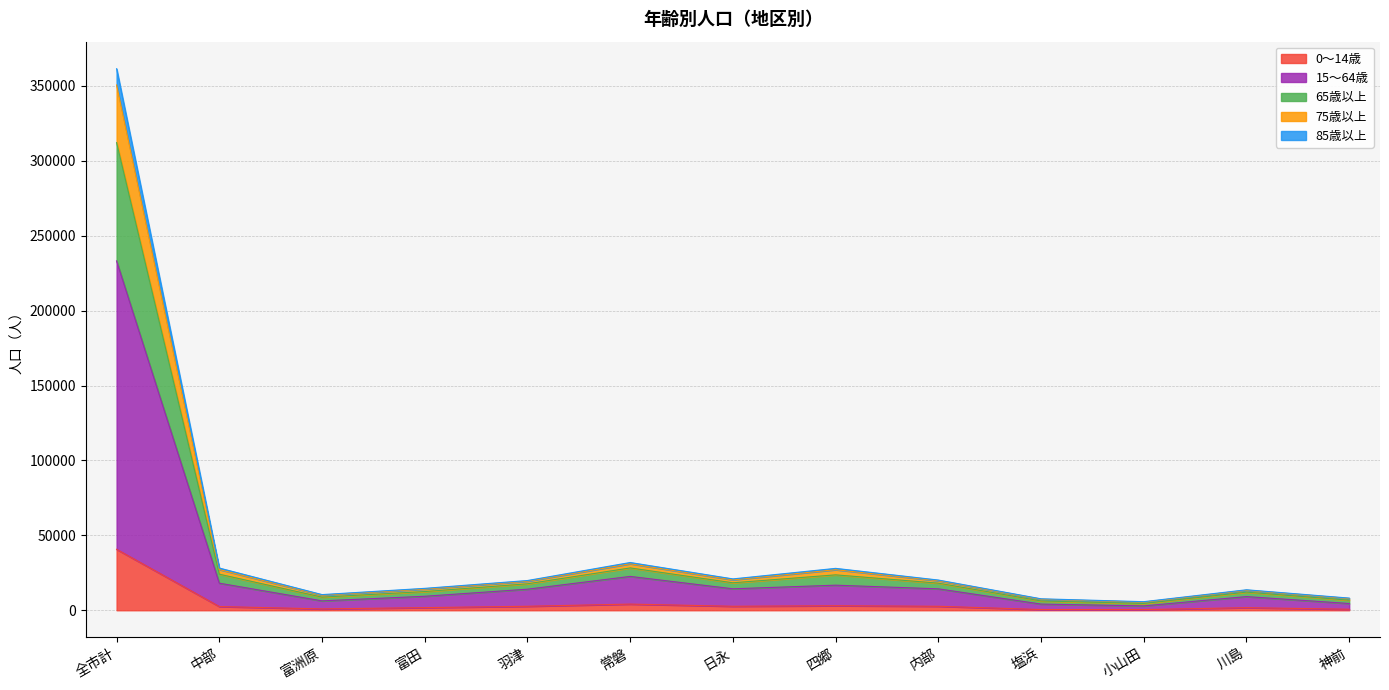

At which category is the sum across all series the highest?

全市計